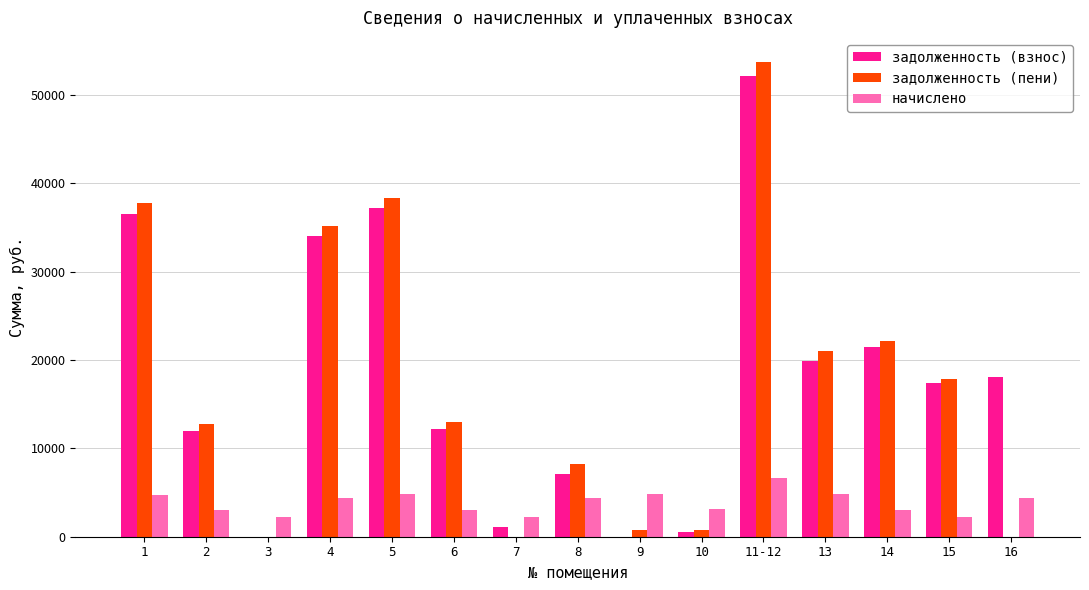

What is the sum of all задолженность (взнос) values?

269637.2